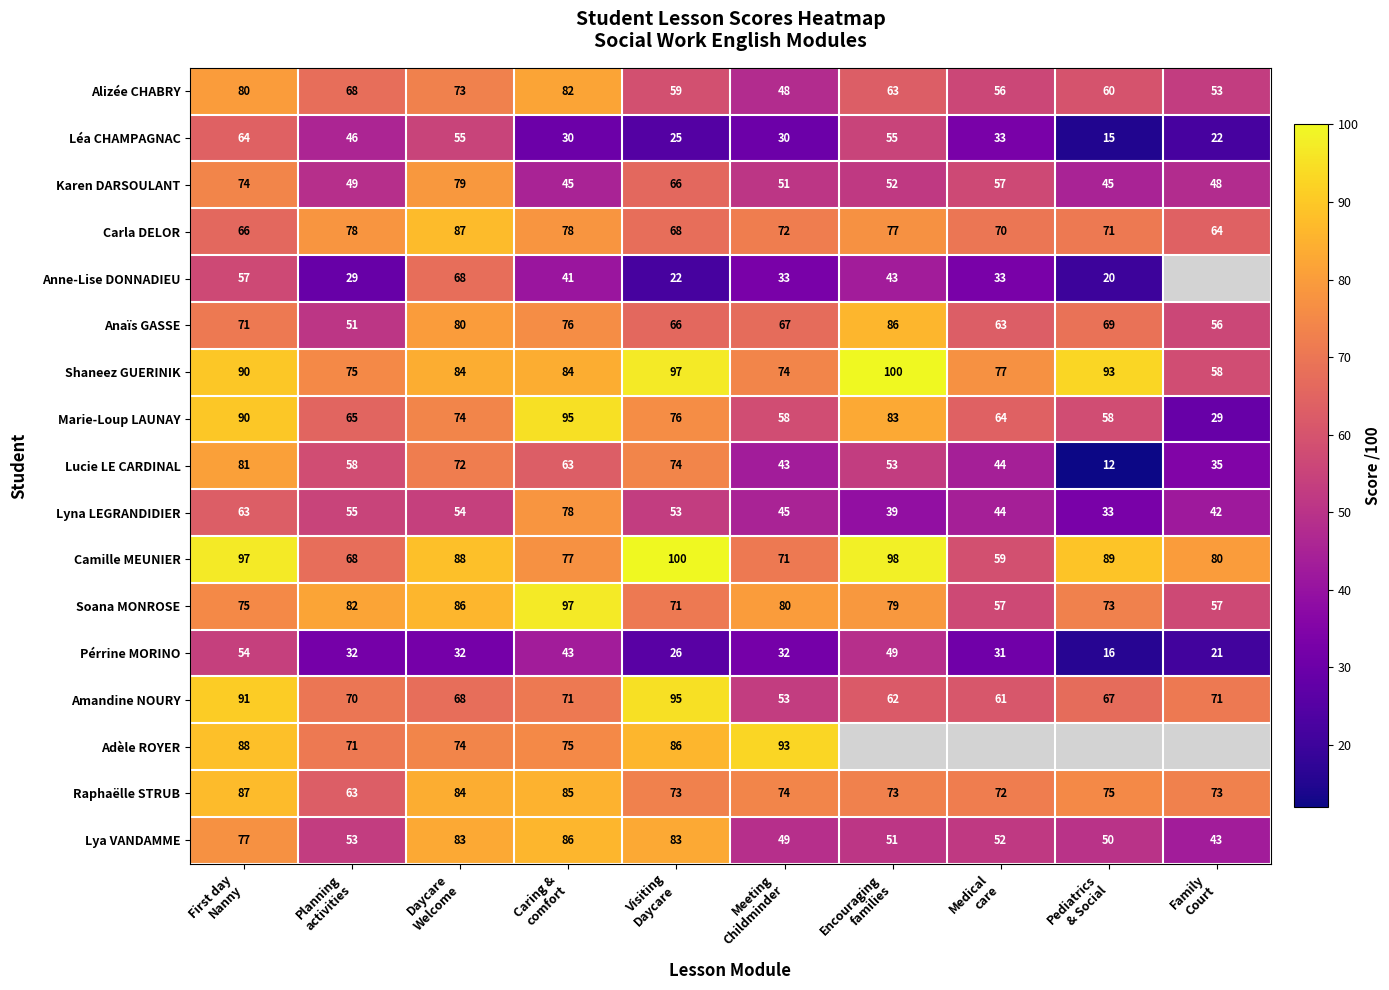

Count the number of data series in this chart.

17